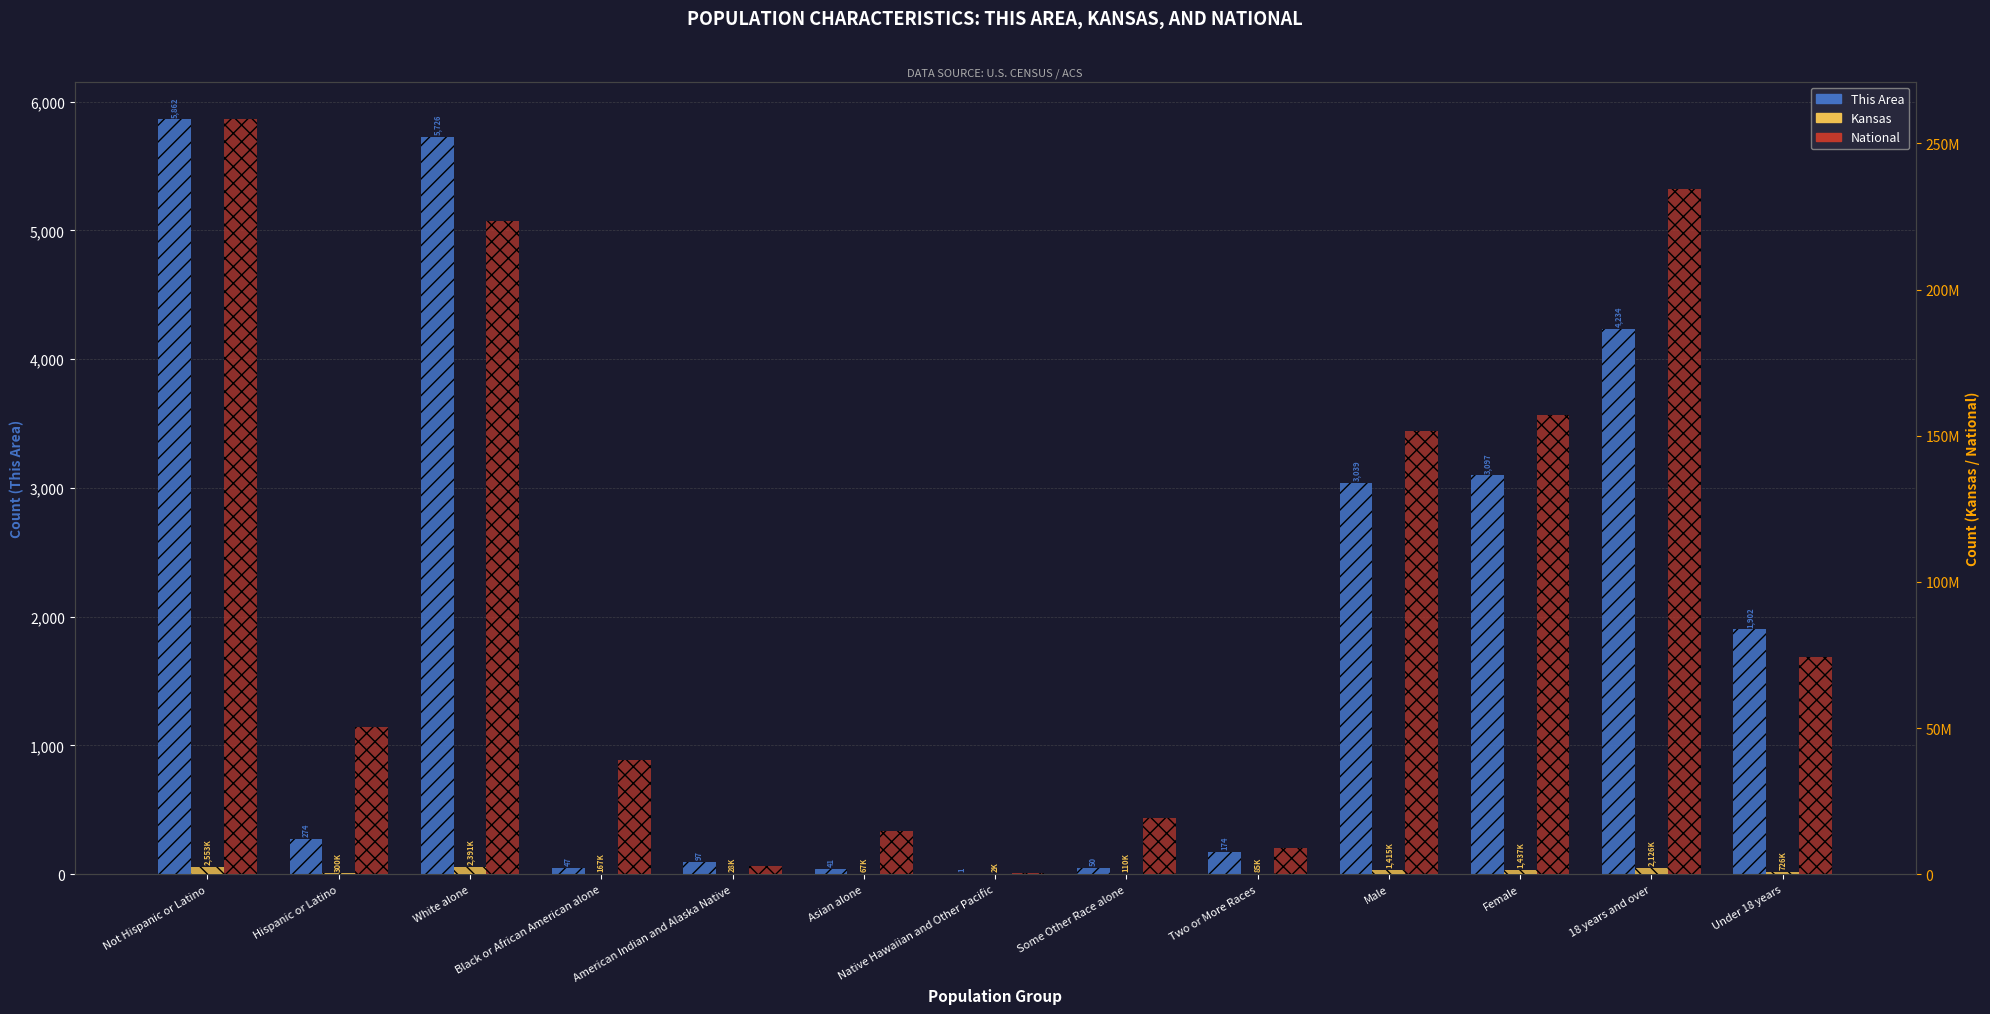

What is the sum of the Kansas values at Some Other Race alone and Hispanic or Latino?

410169